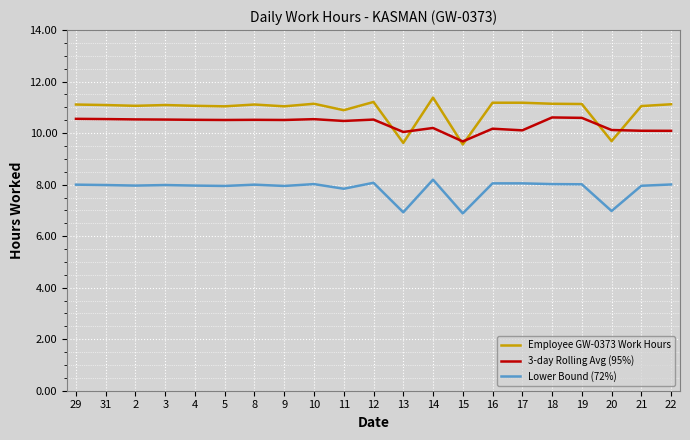

Does the chart display data point markers on the line(s)?

No